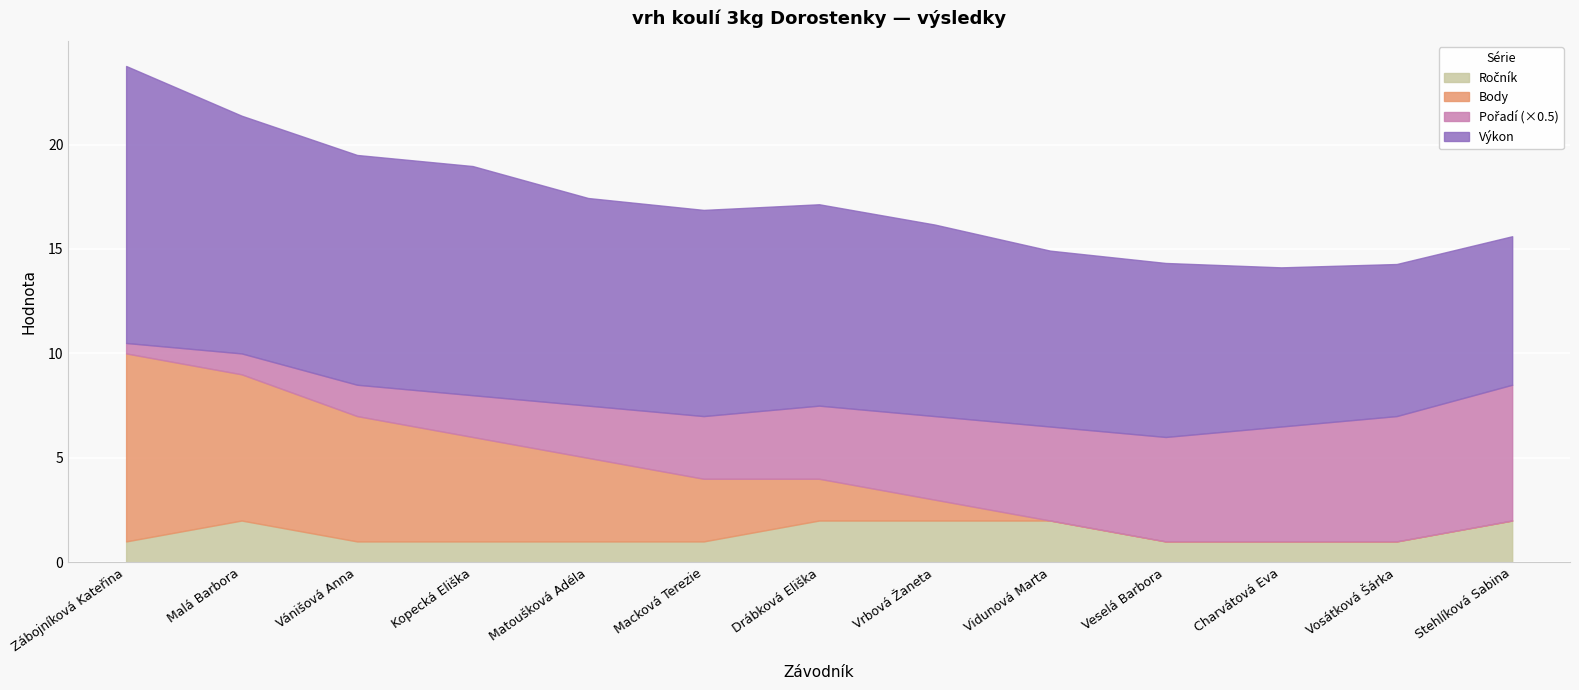

True or false: Ročník has more than 2 interior local peaks.

False